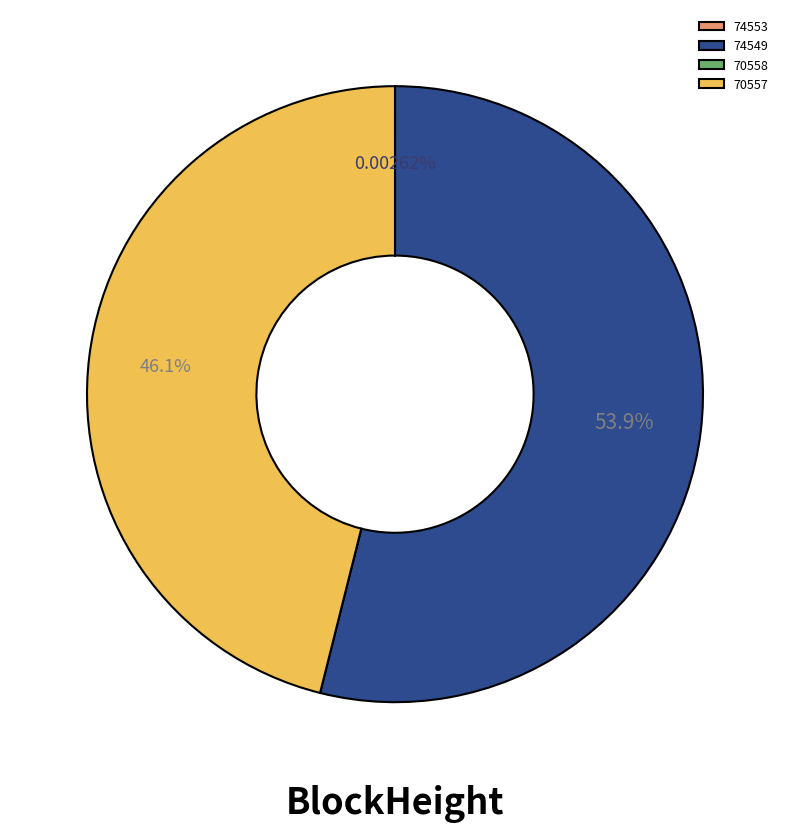

What percentage is the 74549 slice, to the nearest percent?

54%